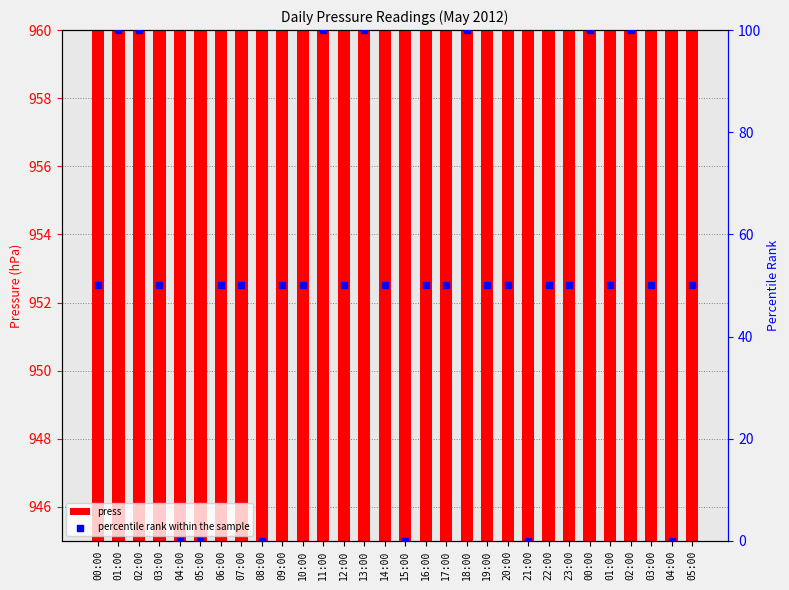

Which series has the largest Y range (max minus min)?

percentile rank within the sample